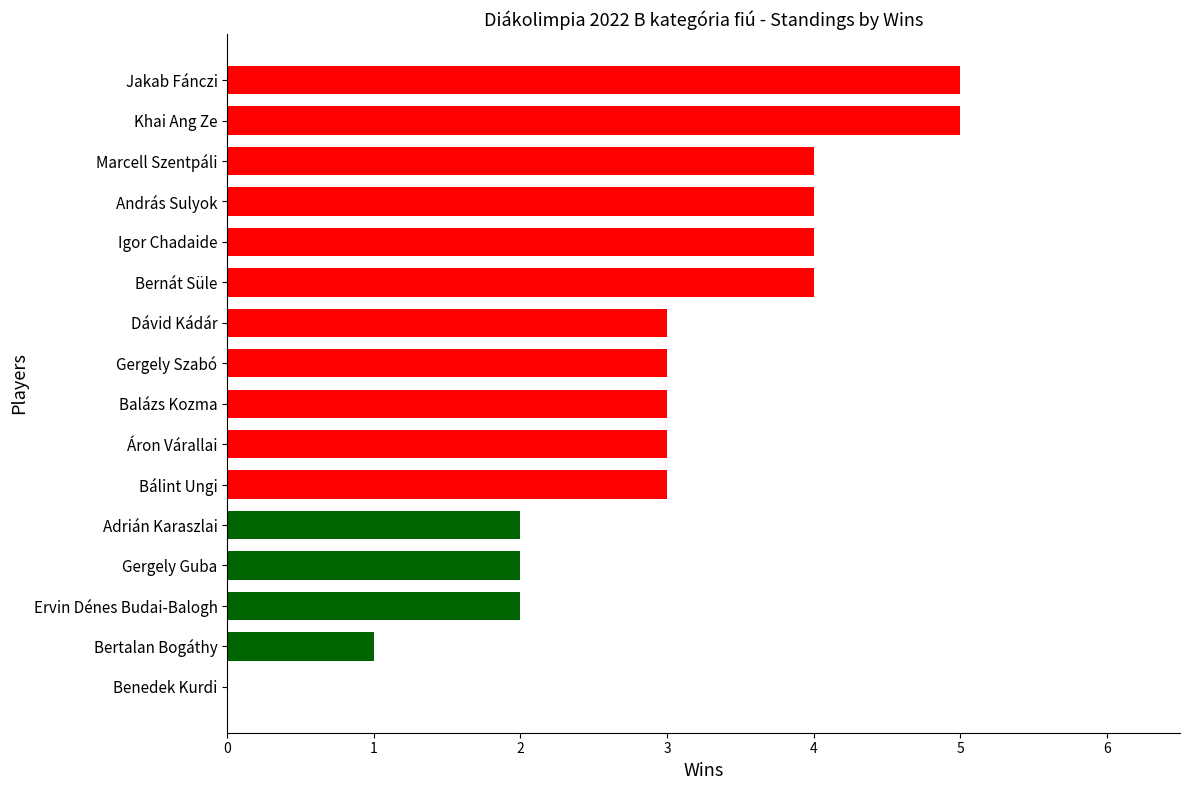

Count the number of data series in this chart.

1